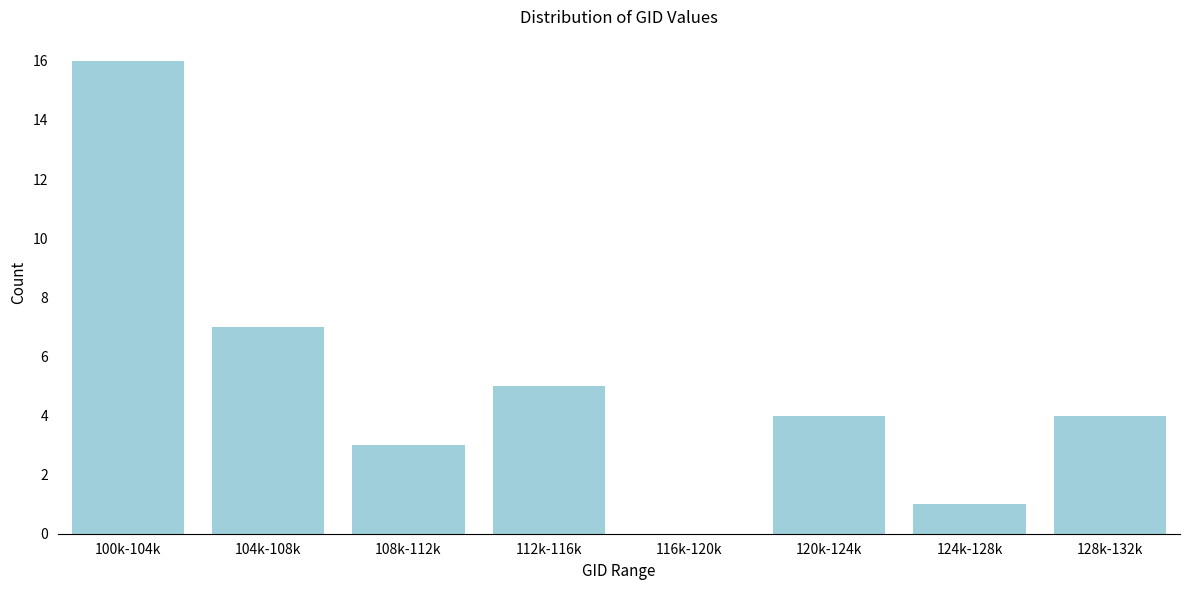

Reading left to right, transcribe all the data shown in this chart.

100k-104k=16	104k-108k=7	108k-112k=3	112k-116k=5	116k-120k=0	120k-124k=4	124k-128k=1	128k-132k=4